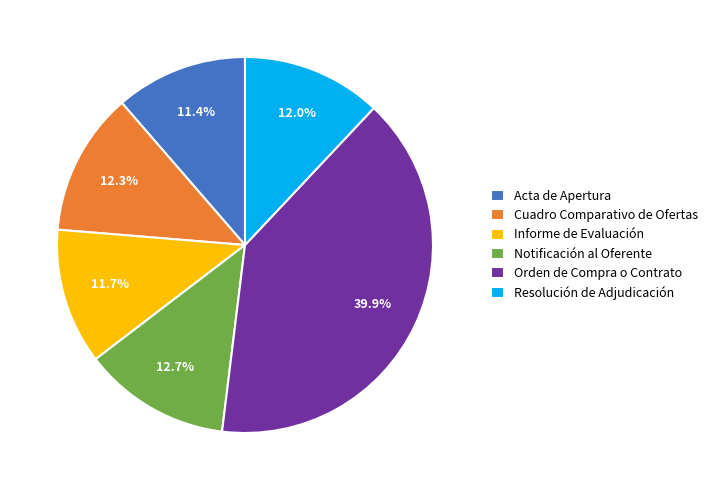

Between Notificación al Oferente and Resolución de Adjudicación, which is larger?

Notificación al Oferente